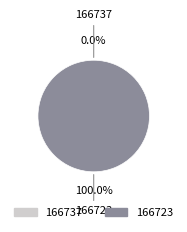

To the nearest percent, what is the combined percentage of 166723 and 166737?

100%